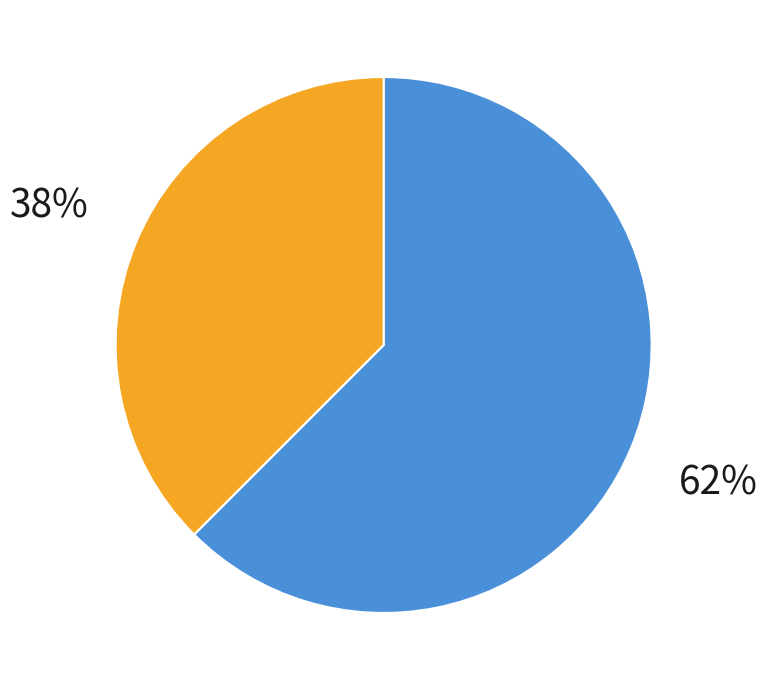

Which slice represents more than half of the pie?

Biltema, Städduk 9-lag (71040)